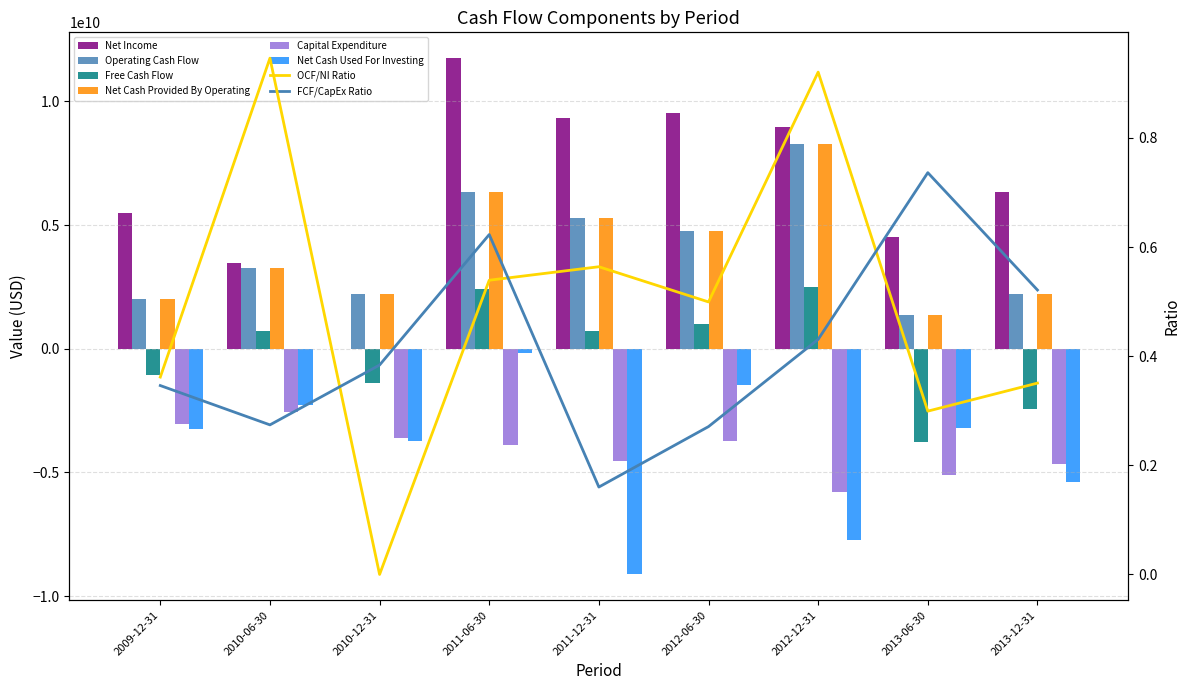

Which has a higher value, 2012-06-30 or 2011-12-31?

2012-06-30